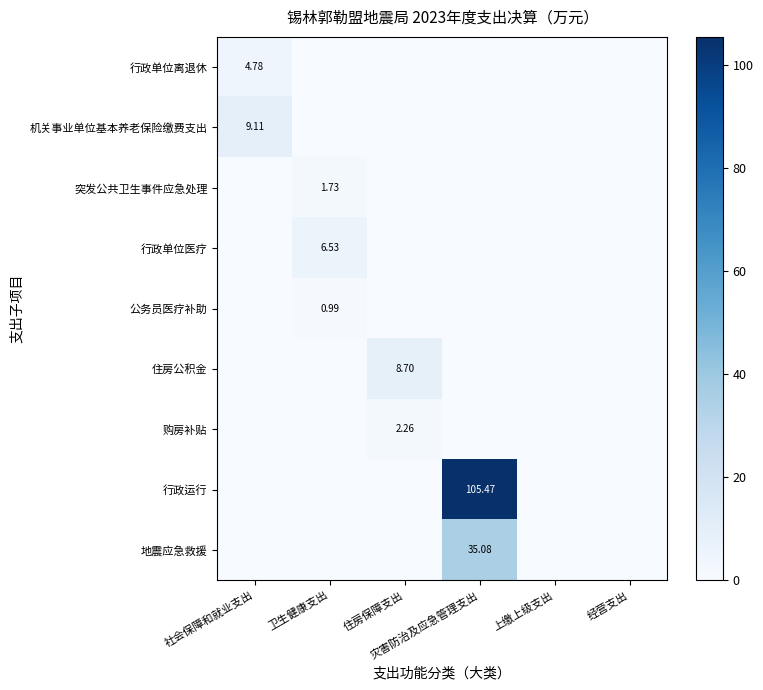

List the labels in order of 购房补贴 value, smallest first.

社会保障和就业支出, 卫生健康支出, 灾害防治及应急管理支出, 上缴上级支出, 经营支出, 住房保障支出